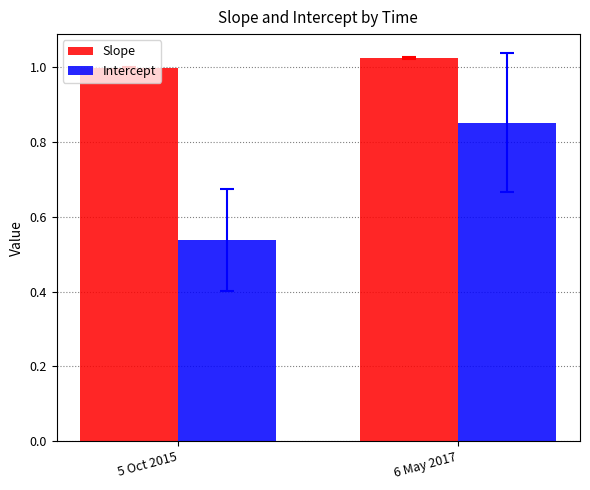

Which category has the highest value in the Intercept series?

6 May 2017